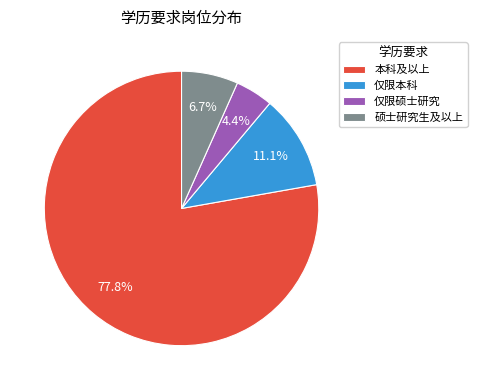

To the nearest percent, what is the difference between the largest and smallest slice percentages?

73%